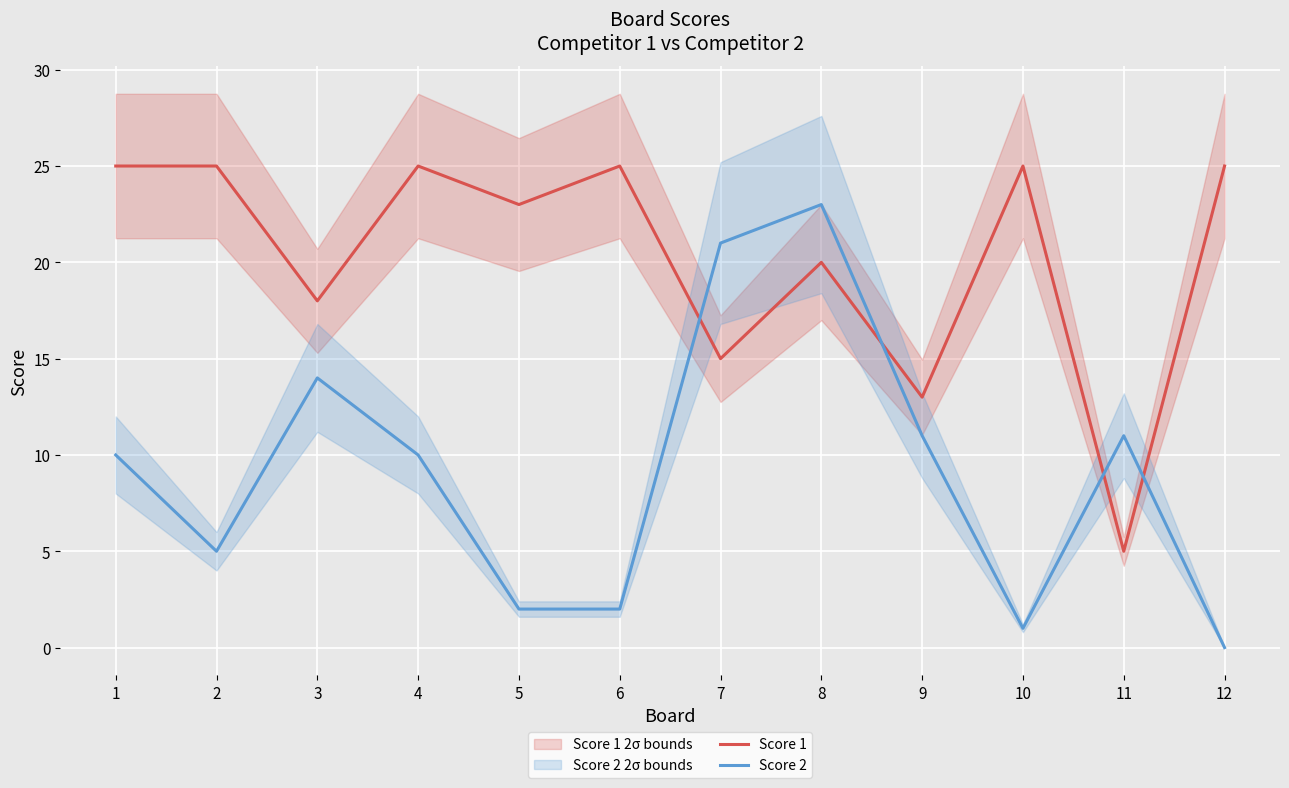

What is the total value across all series at 6?

27